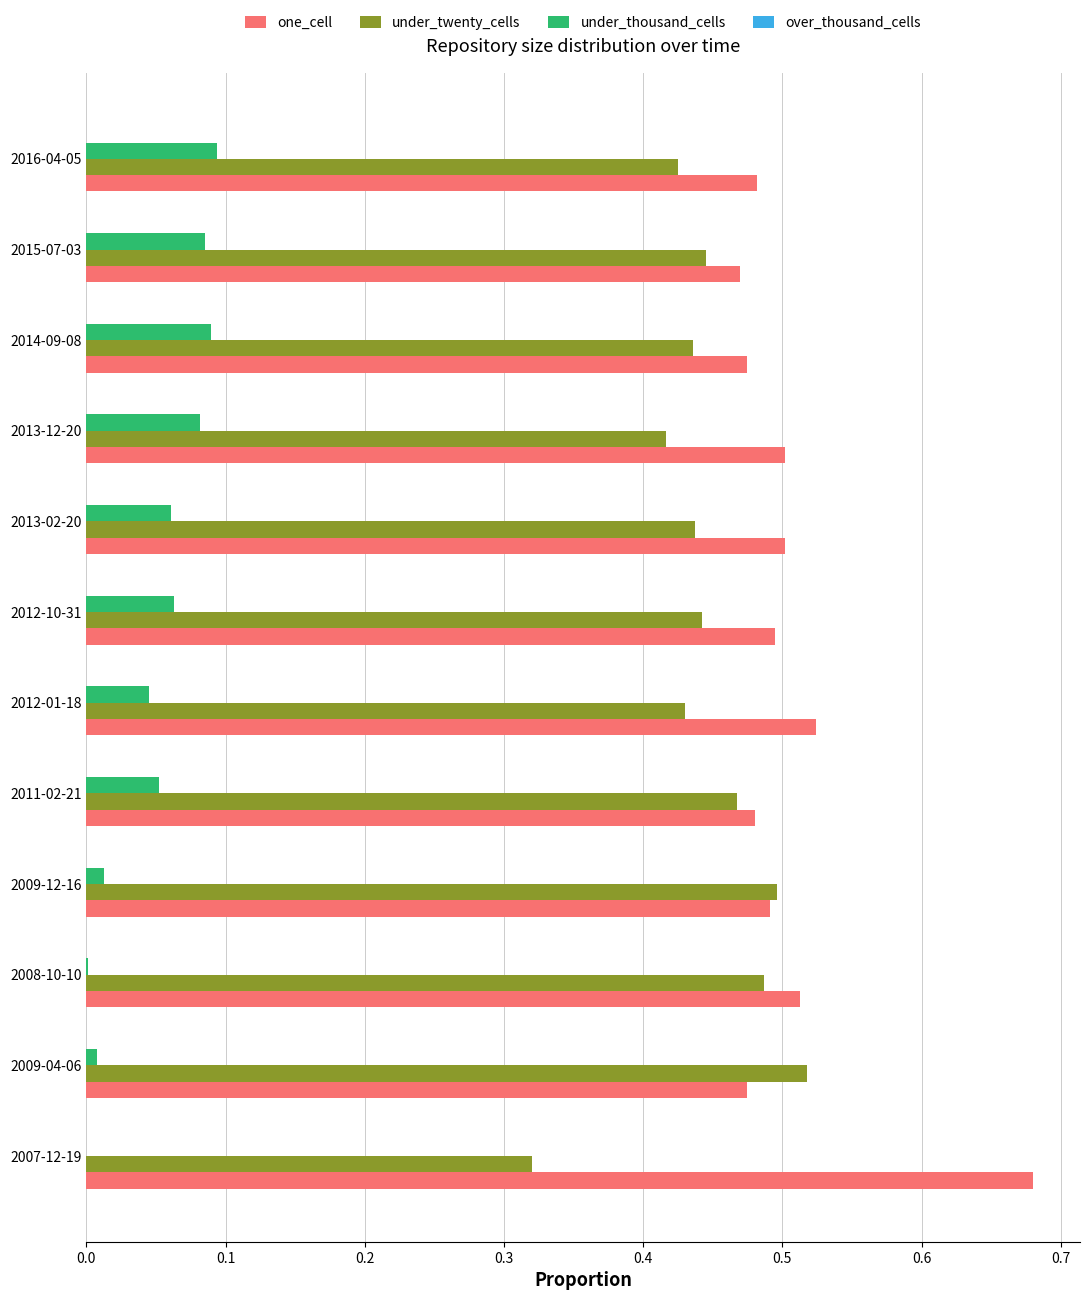

Is it true that under_twenty_cells equals 0.7 at 2014-09-08?

False